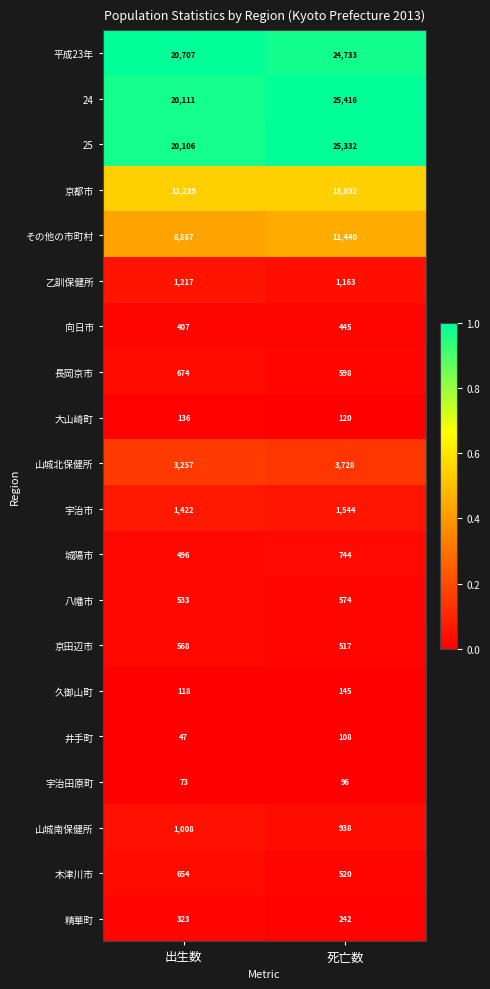

What is the total value across all series at 出生数?

91963